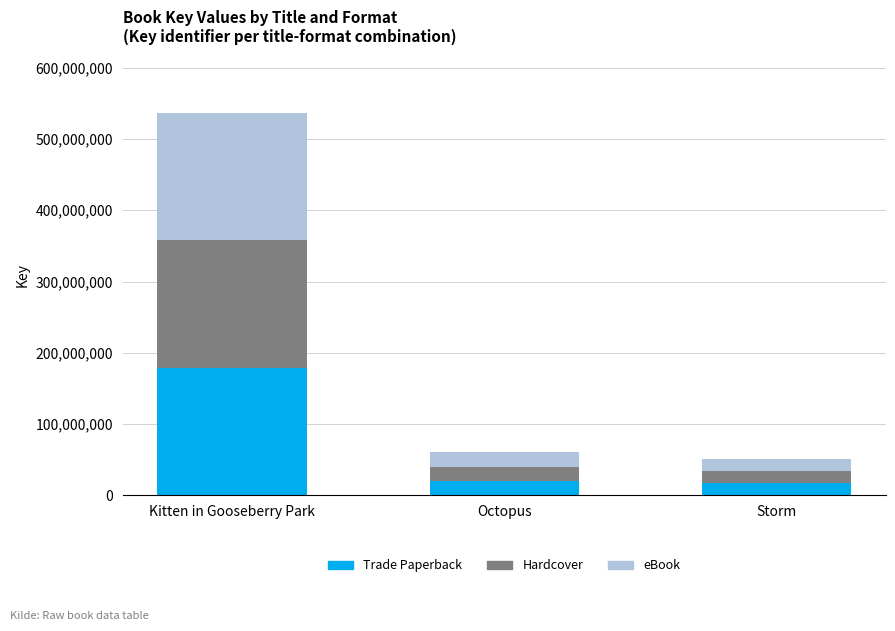

At which category is the sum across all series the highest?

Kitten in Gooseberry Park